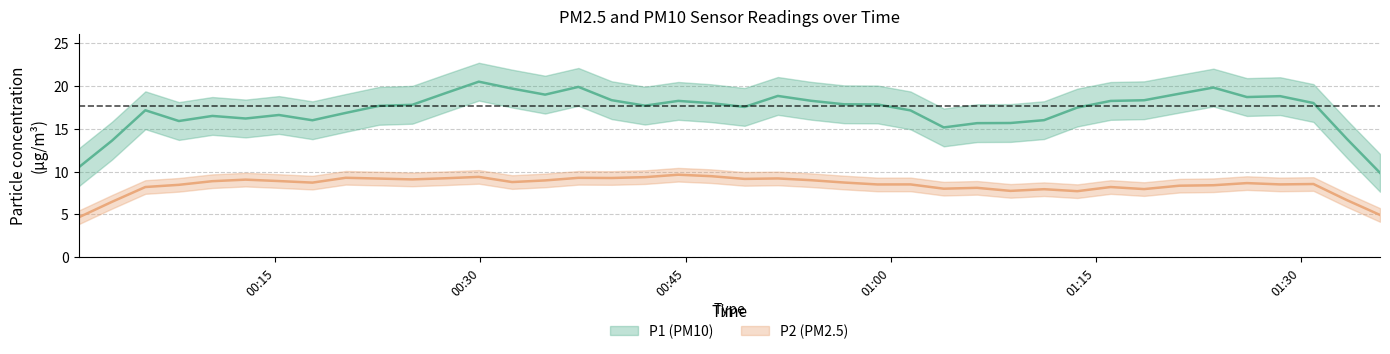

How many interior local peaks does the P2 series have?

15